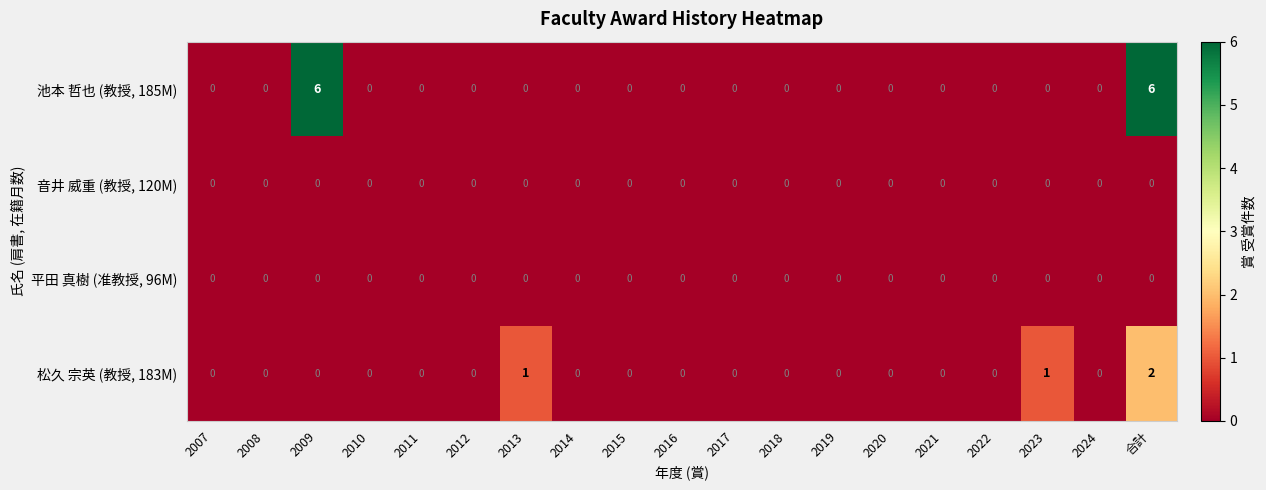

Count the number of data series in this chart.

4